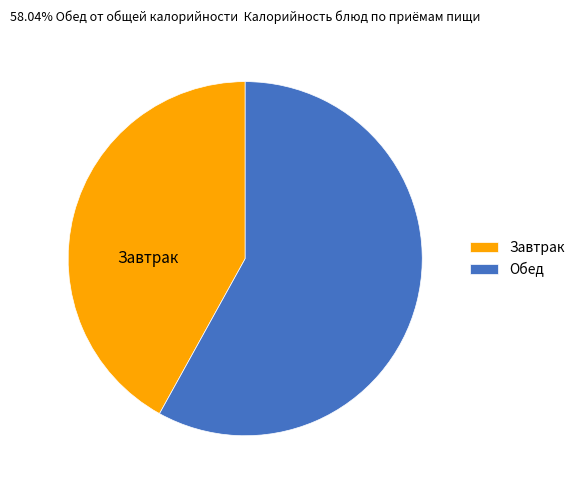

Which slice is the smallest?

Завтрак